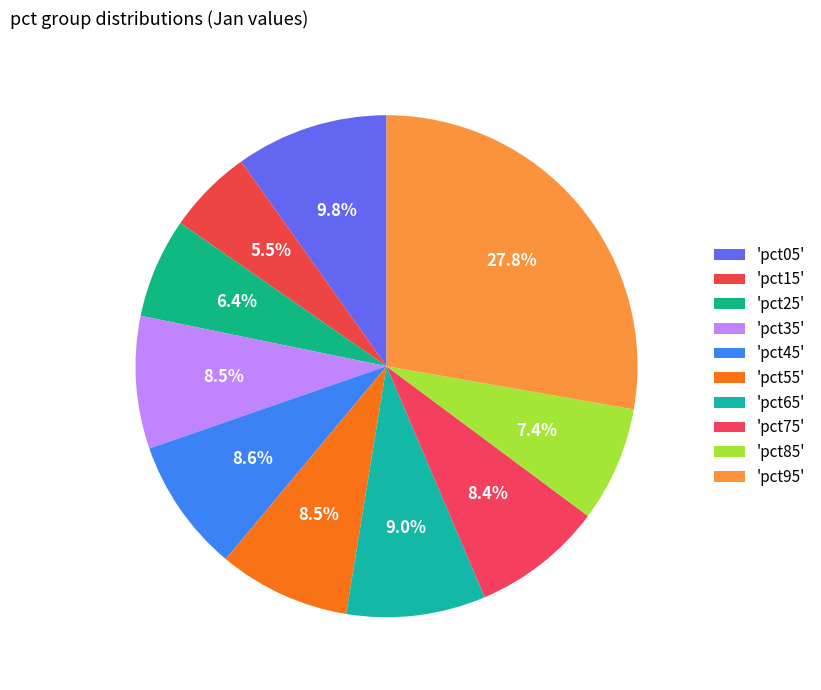

What is the largest slice in the pie chart?

pct95